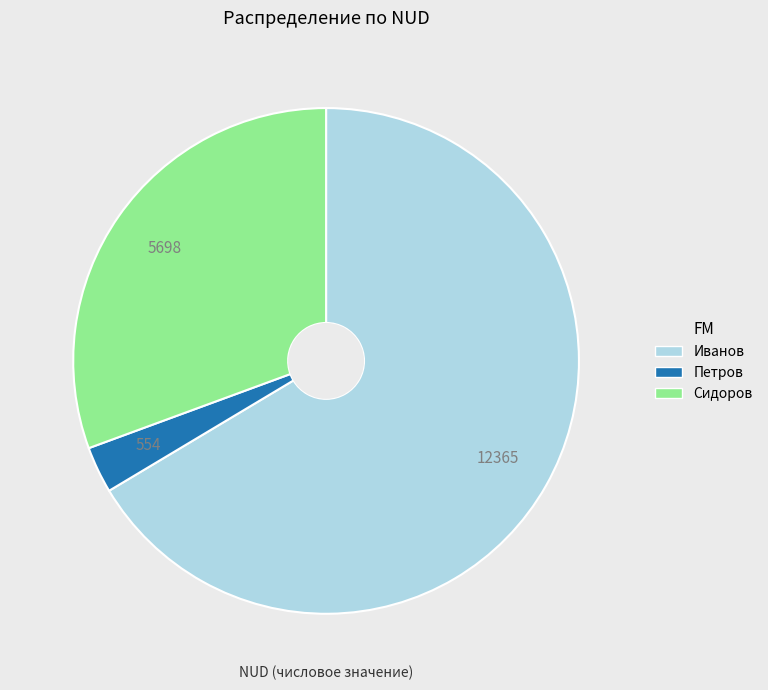

Is it true that Сидоров is 31% of the pie?

True